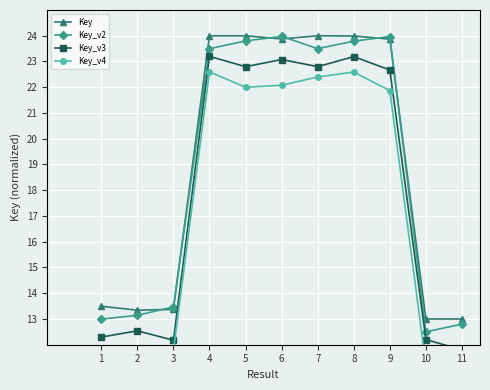

How many data points does each series have?

11